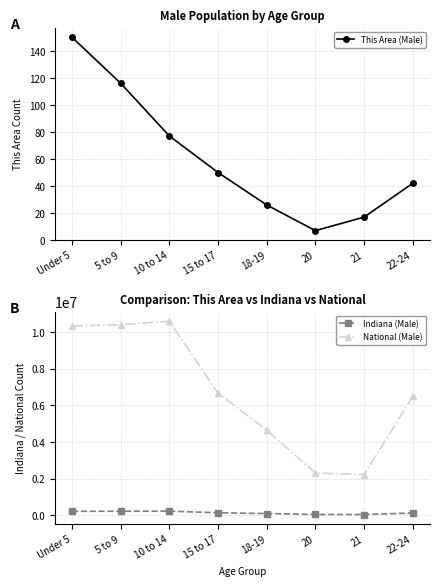

What is the sum of all This Area (Male) values?

485